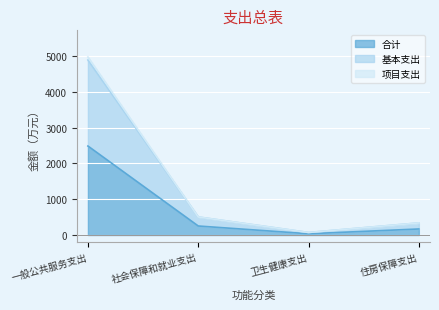

What is the difference between the maximum and minimum values in the 合计 series?

2449.8